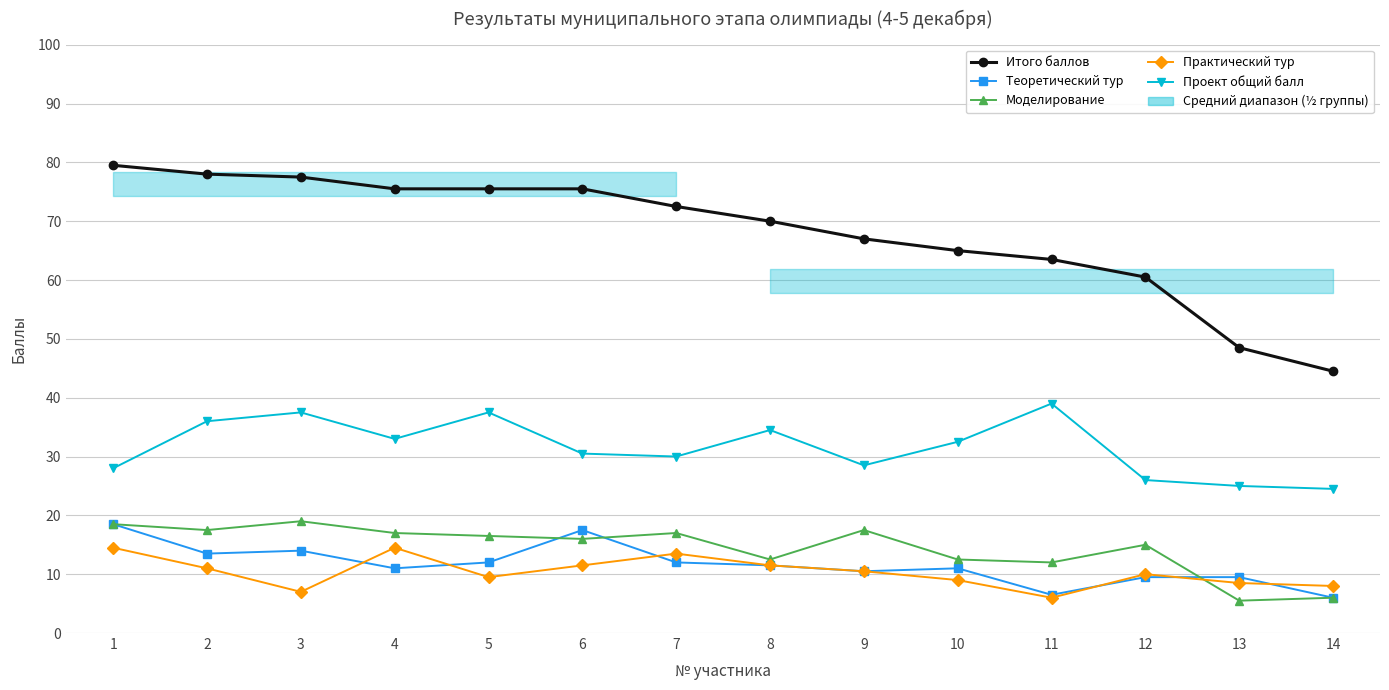

Is it true that Теоретический тур equals 15.8 at 13?

False